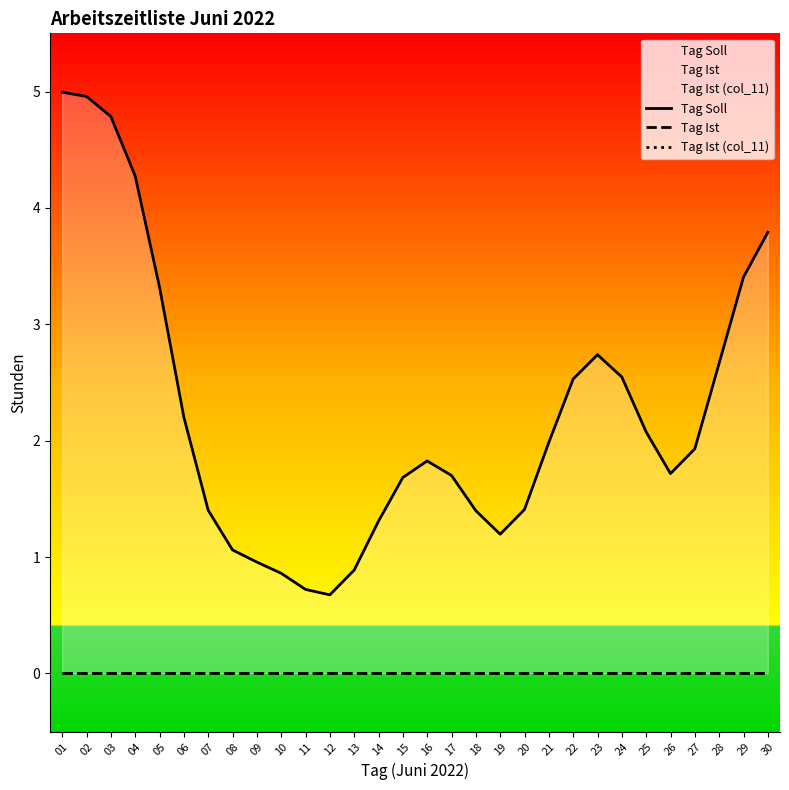

List the series in order of their peak value, lowest first.

Tag Ist, Tag Ist (col_11), Tag Soll